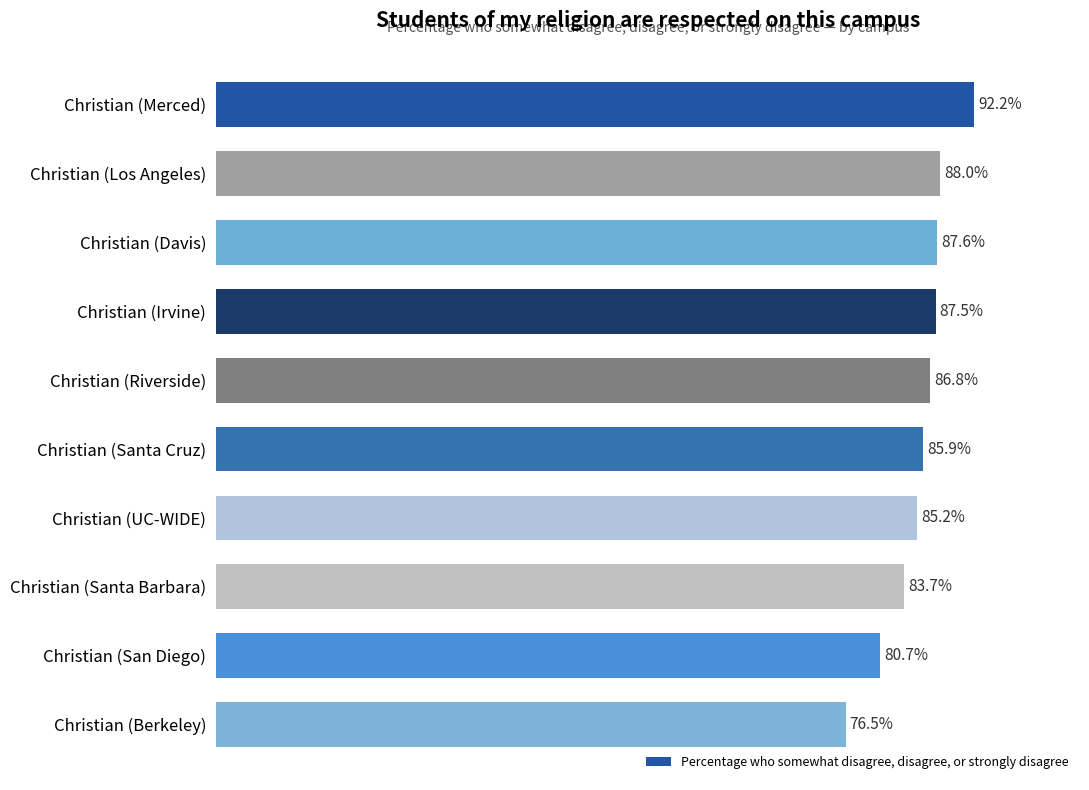

Are the bars horizontal?

Yes